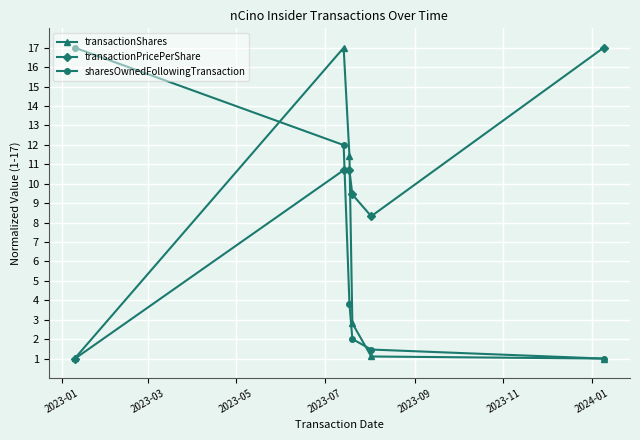

After their last crossing, which series has the higher values: sharesOwnedFollowingTransaction or transactionPricePerShare?

transactionPricePerShare